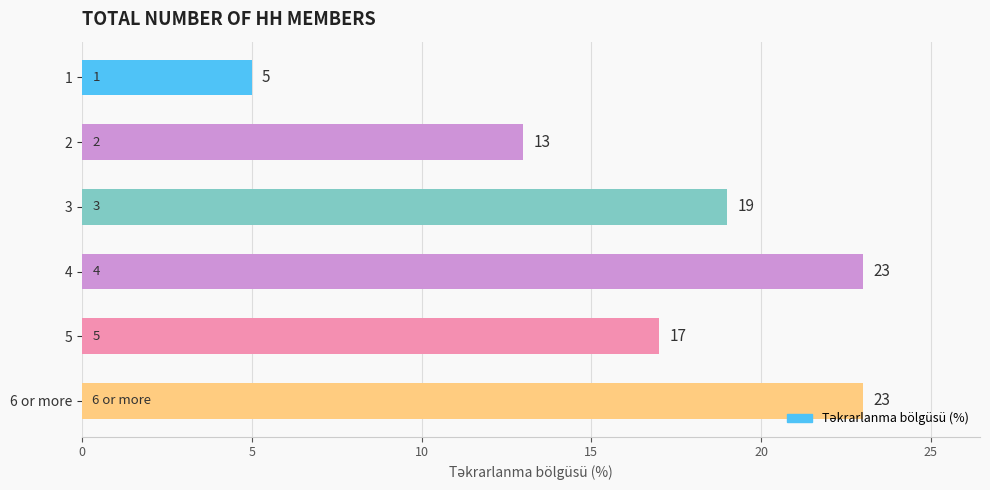

What is the change in value from 4 to 5?

-6